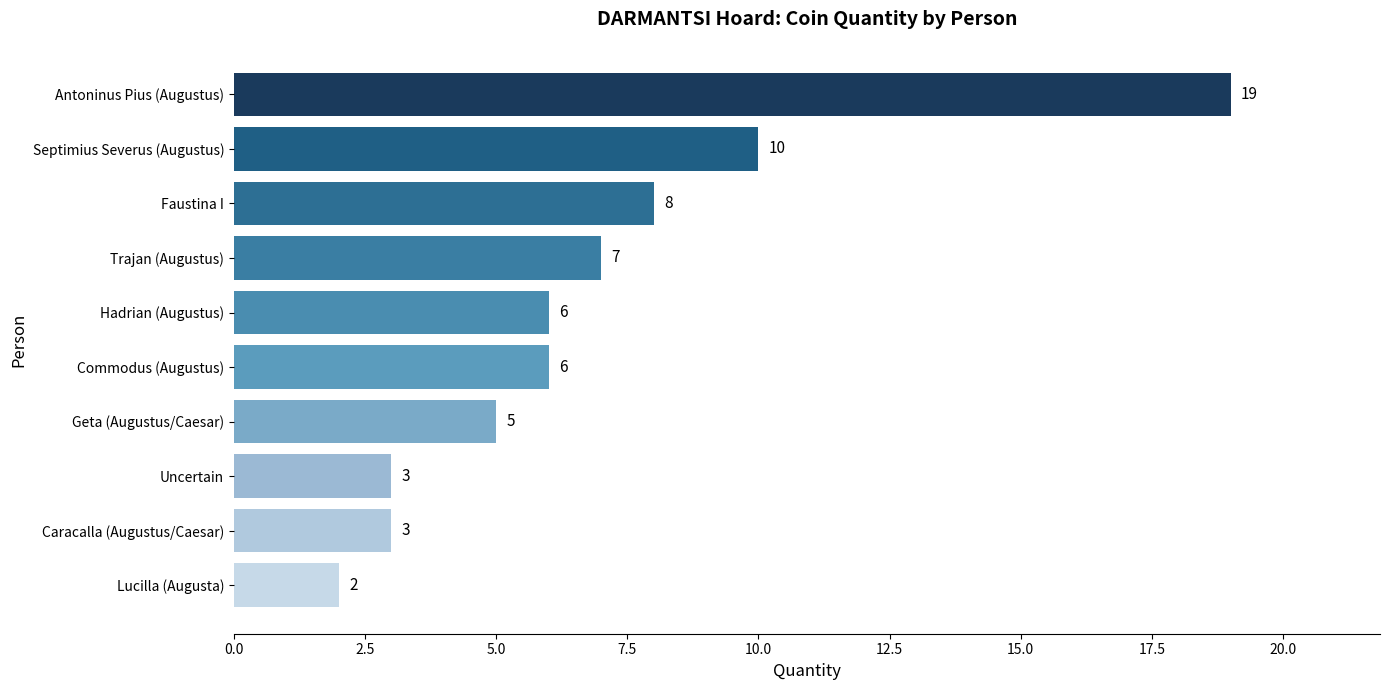

What is the change in value from Caracalla (Augustus/Caesar) to Hadrian (Augustus)?

+3